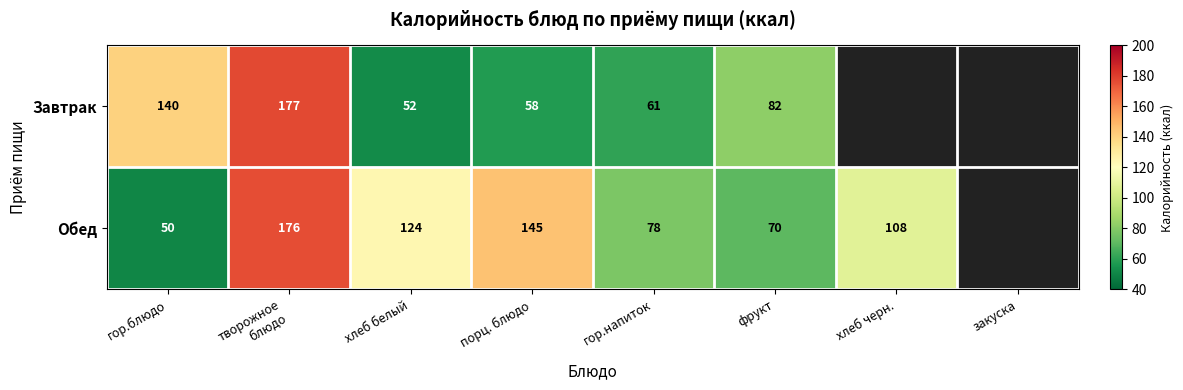

The Обед series shows 145 at порц. блюдо. True or false?

True